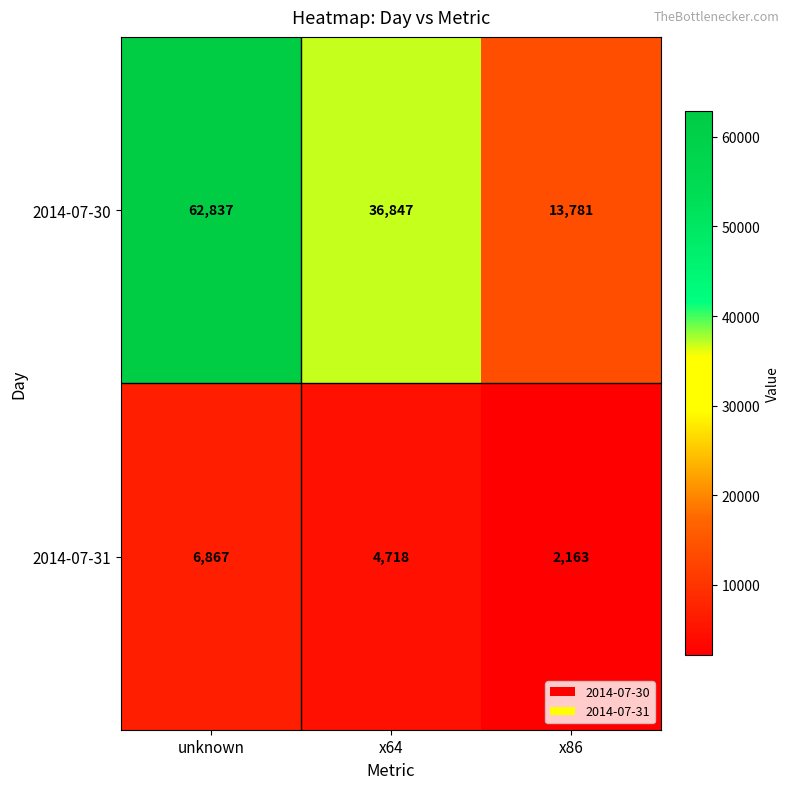

The value of 2014-07-31 at x86 is 2163. True or false?

True